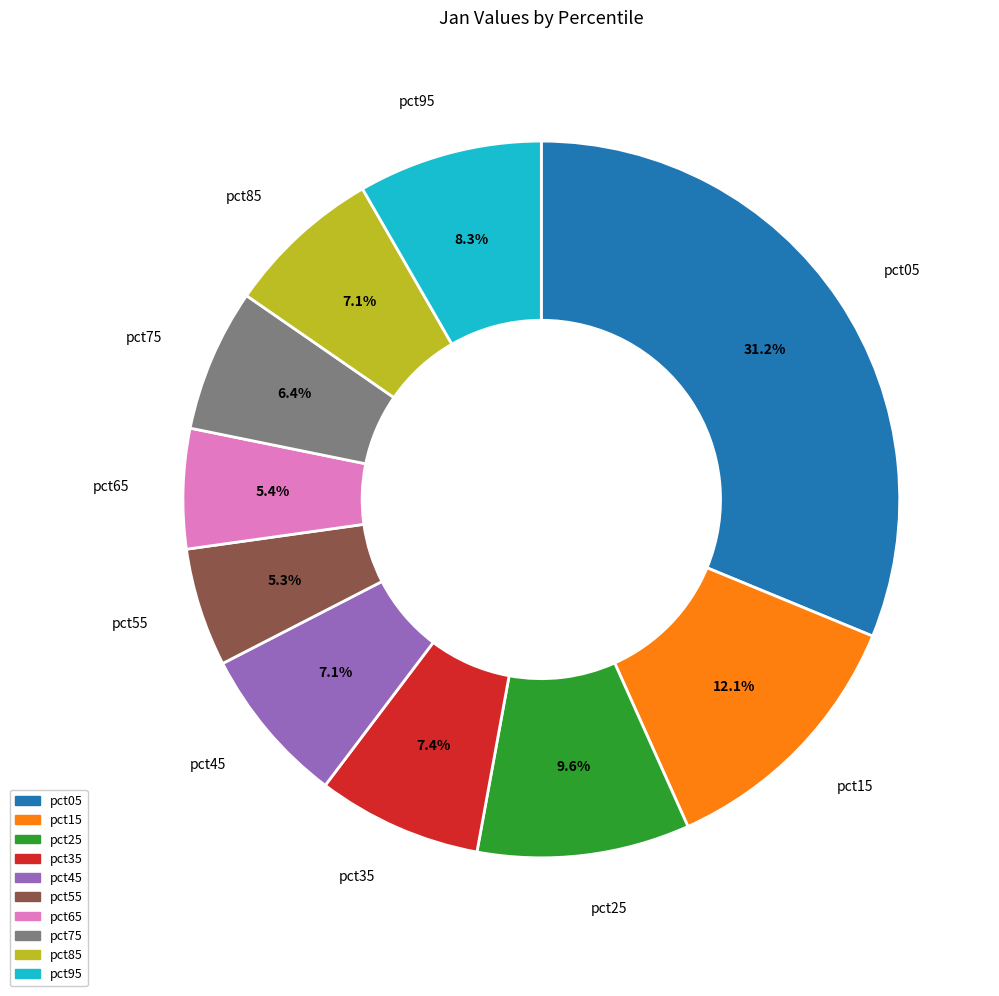

What percentage is NOT represented by pct25?

90.4%